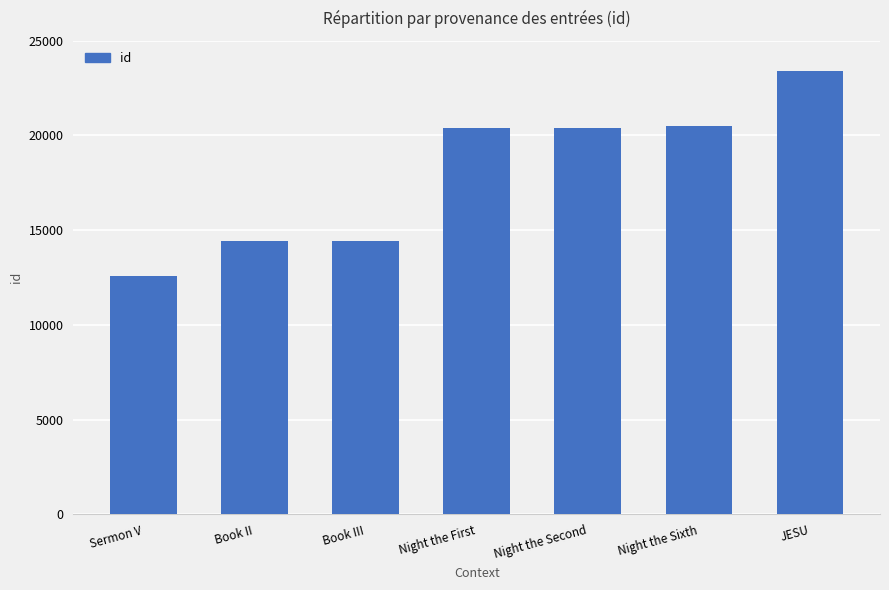

What is the average value?

18023